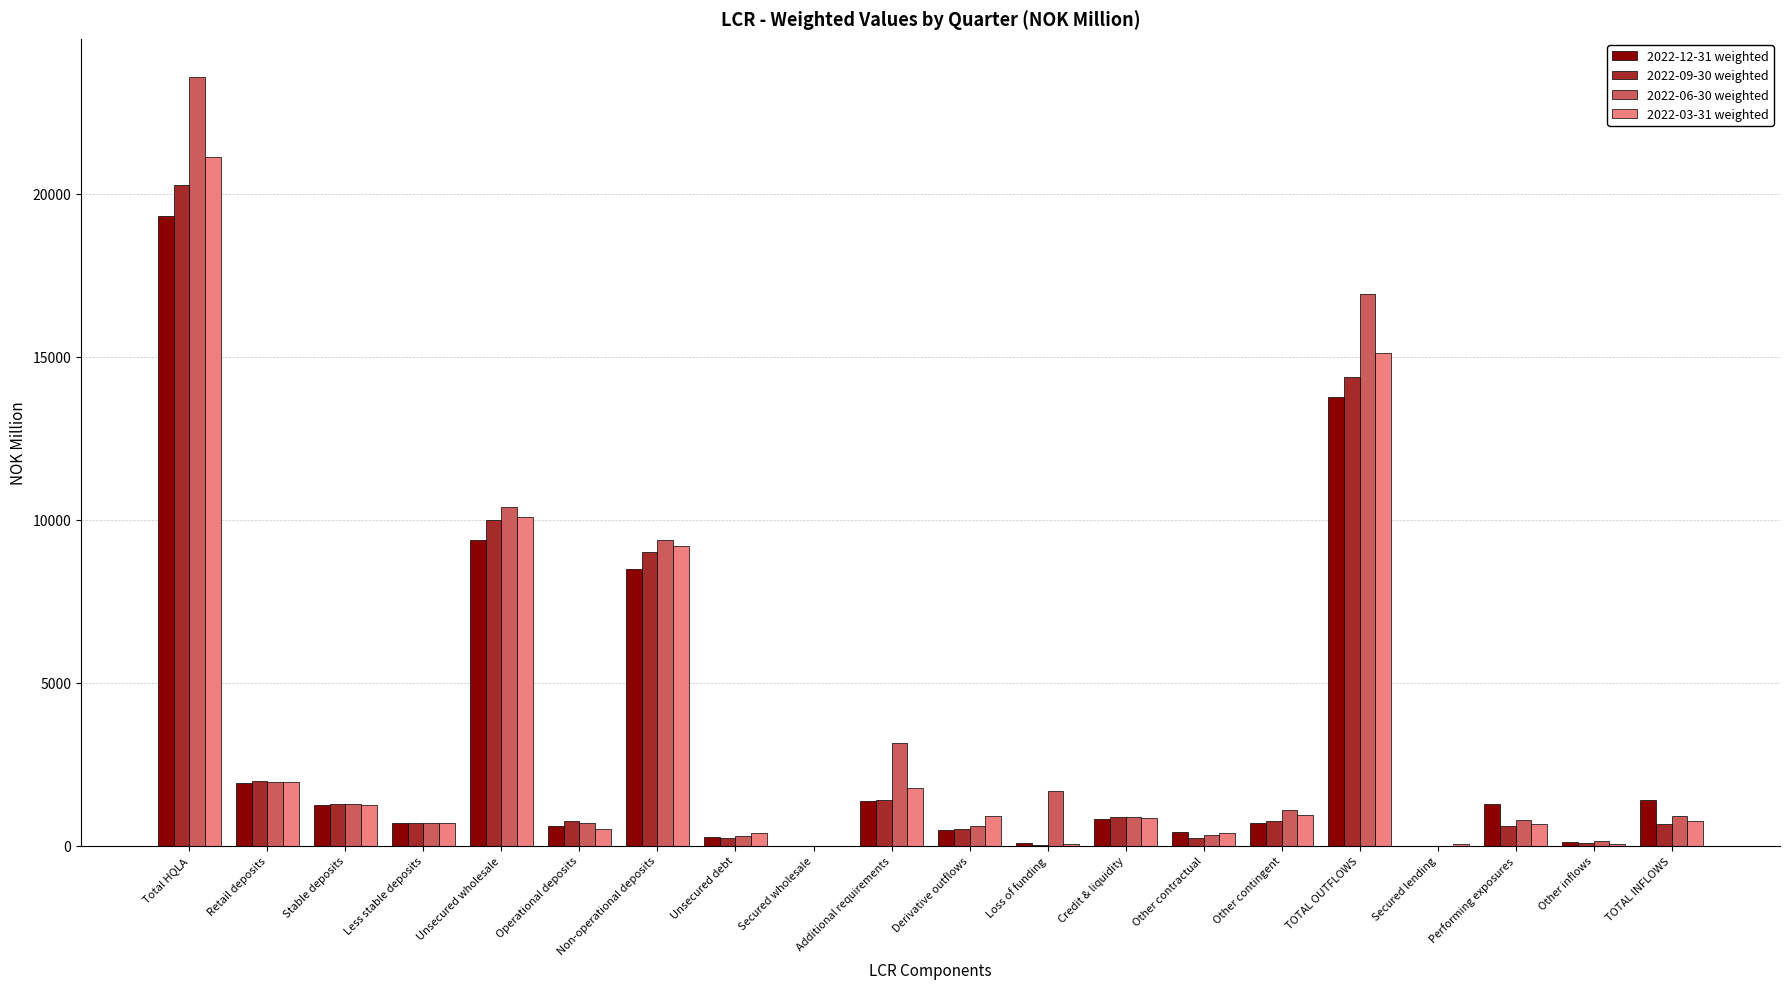

At which category does the chart reach its peak across all series?

Total HQLA